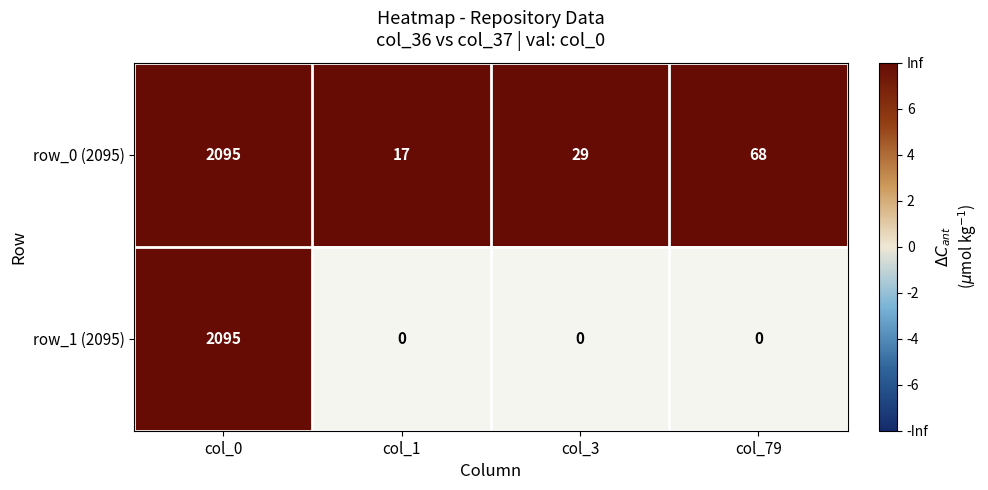

Is it true that row_0 (2095) equals 27 at col_1?

False